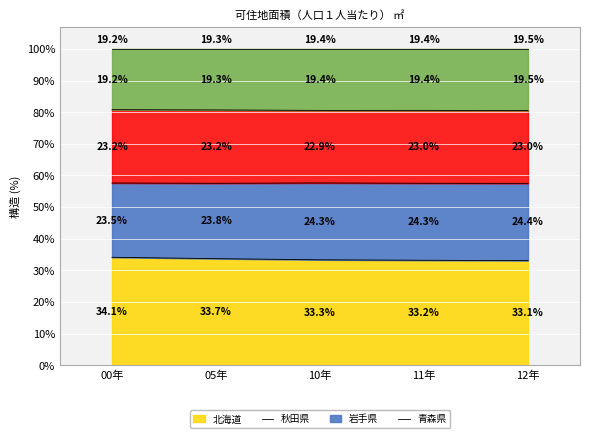

Where is 秋田県 nearest to the value 33?

12年